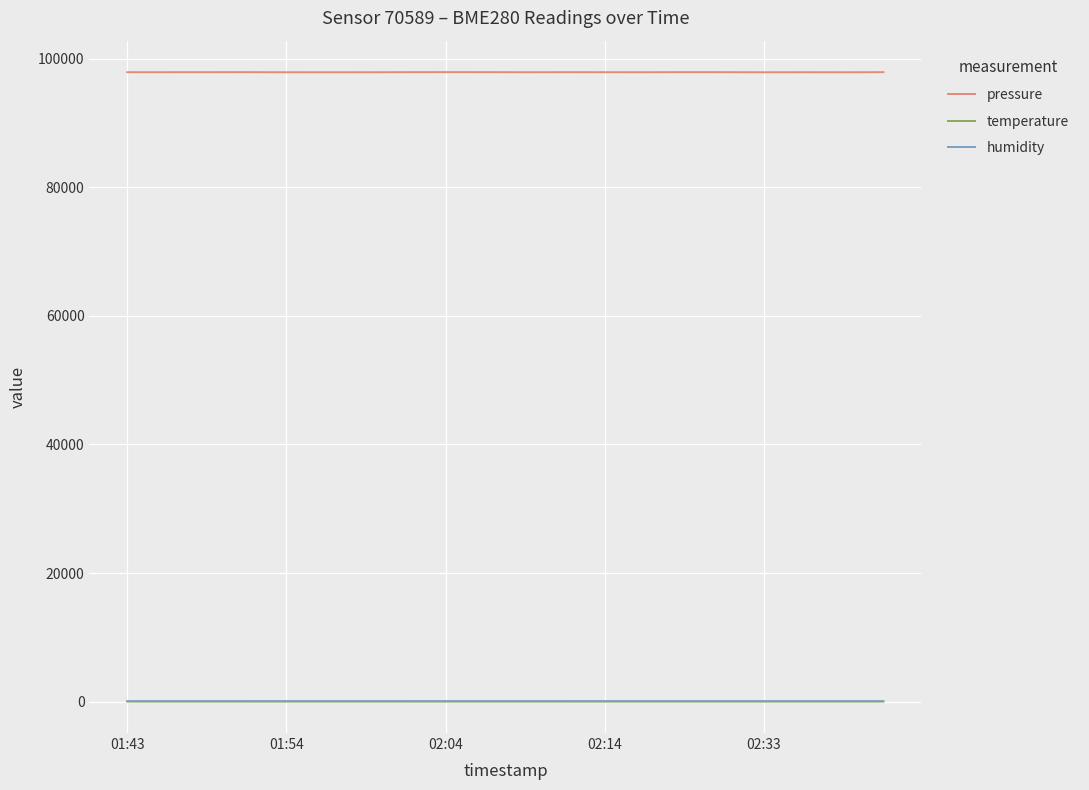

What is the maximum value shown in the chart?

97917.3